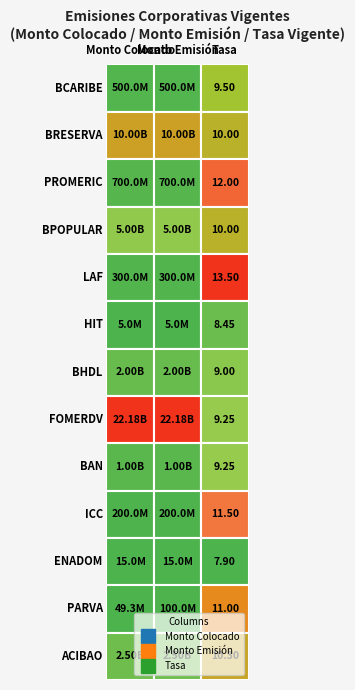

At which category is the sum across all series the highest?

Monto Emisión